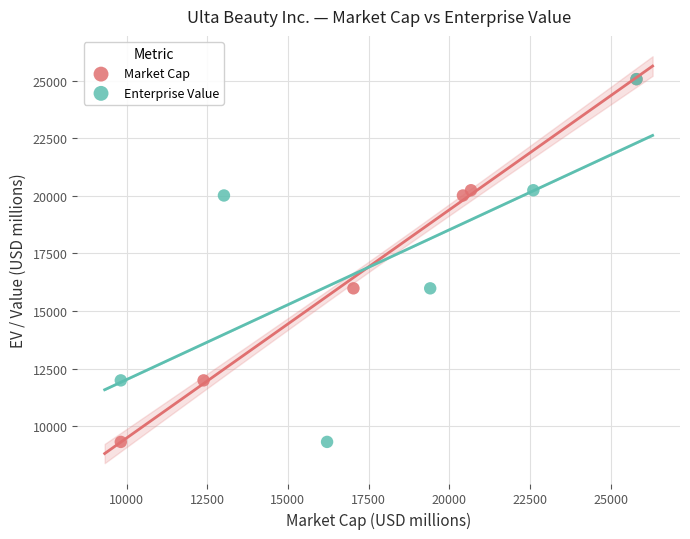

What are all the series names shown in the legend?

Market Cap, Enterprise Value